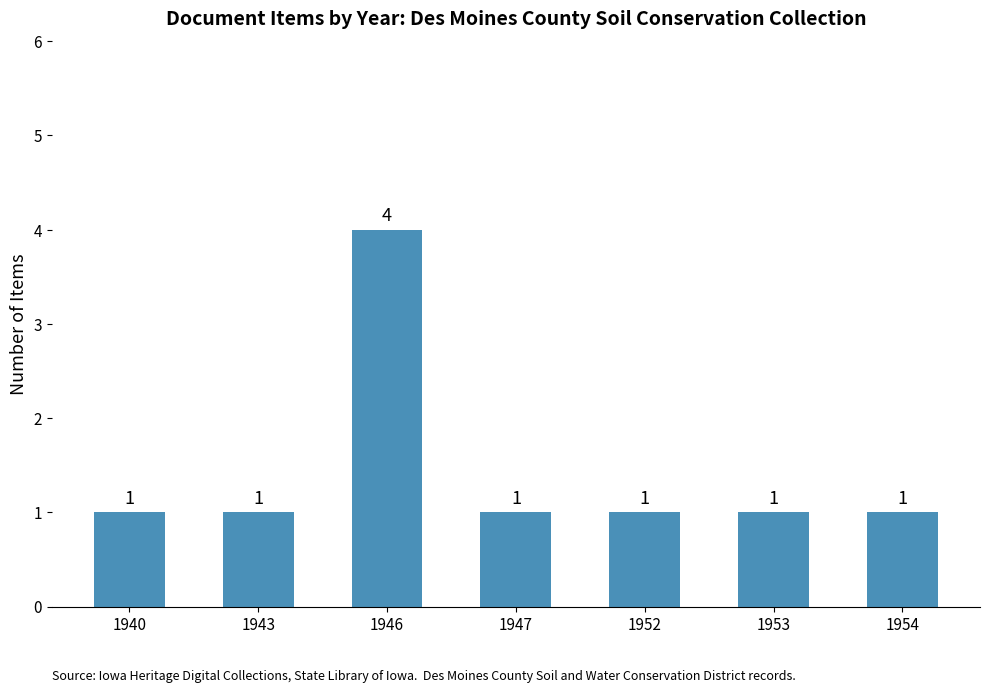

Approximately how many times larger is the value at 1947 compared to 1953?

1.0